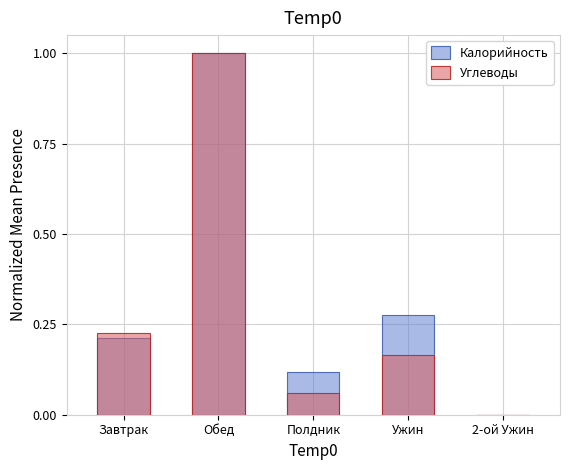

Reading left to right, transcribe all the data shown in this chart.

Калорийность: Завтрак=0.2	Обед=1.0	Полдник=0.1	Ужин=0.3	2-ой Ужин=0.0
Углеводы: Завтрак=0.2	Обед=1.0	Полдник=0.1	Ужин=0.2	2-ой Ужин=0.0